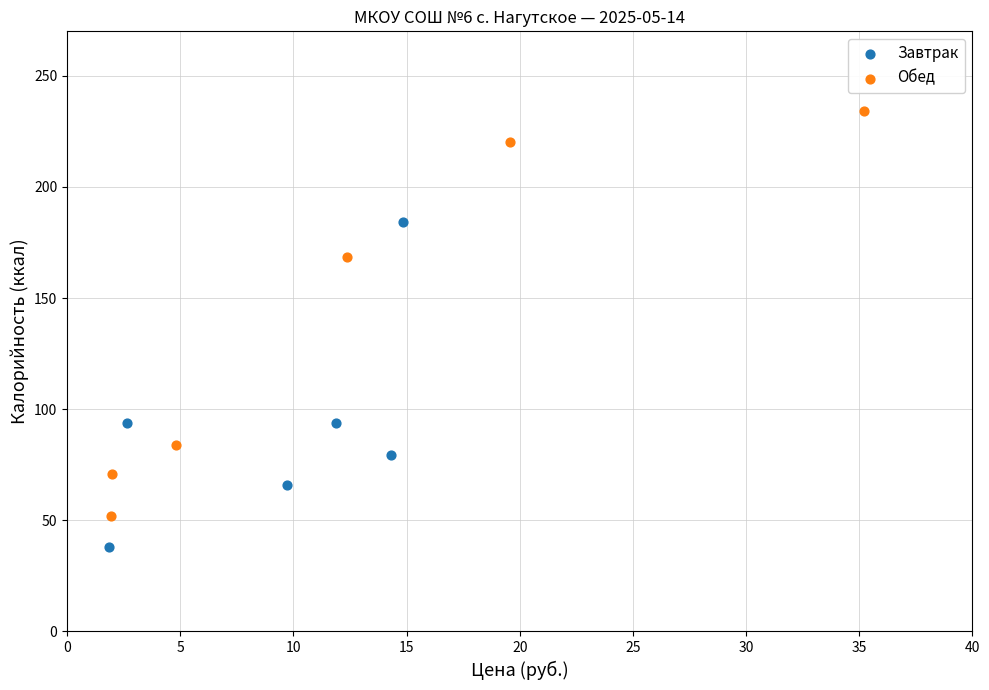

Which series has the largest Y range (max minus min)?

Обед